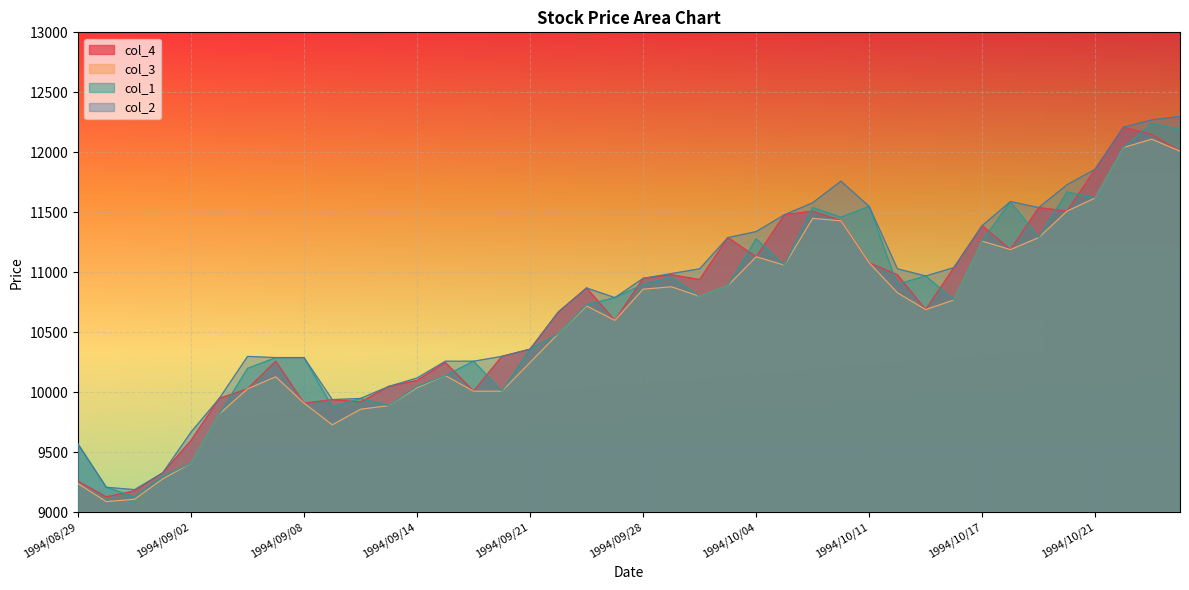

Where is col_1 nearest to the value 10685?

1994/09/26